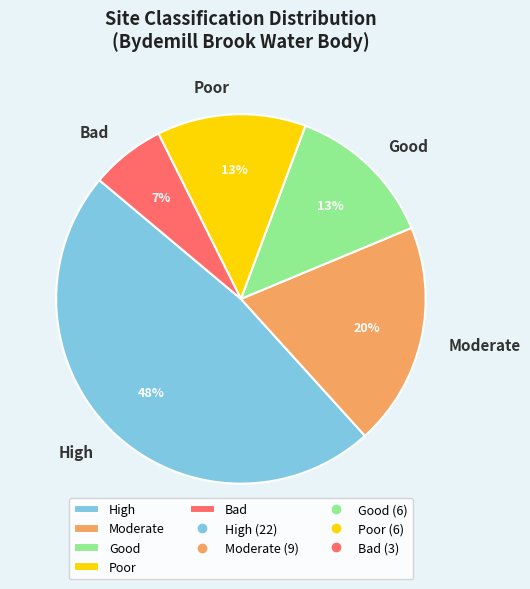

The Poor slice represents 1% of the pie. True or false?

False